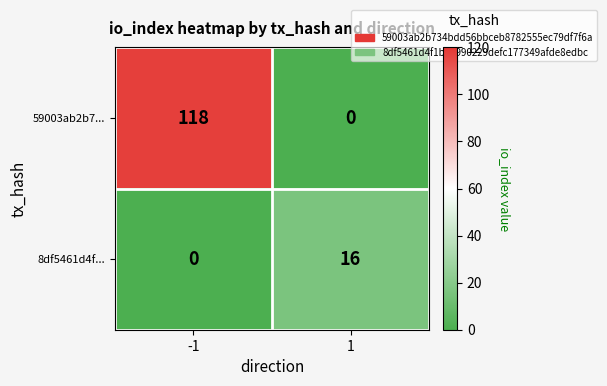

What is the greatest value displayed?

118